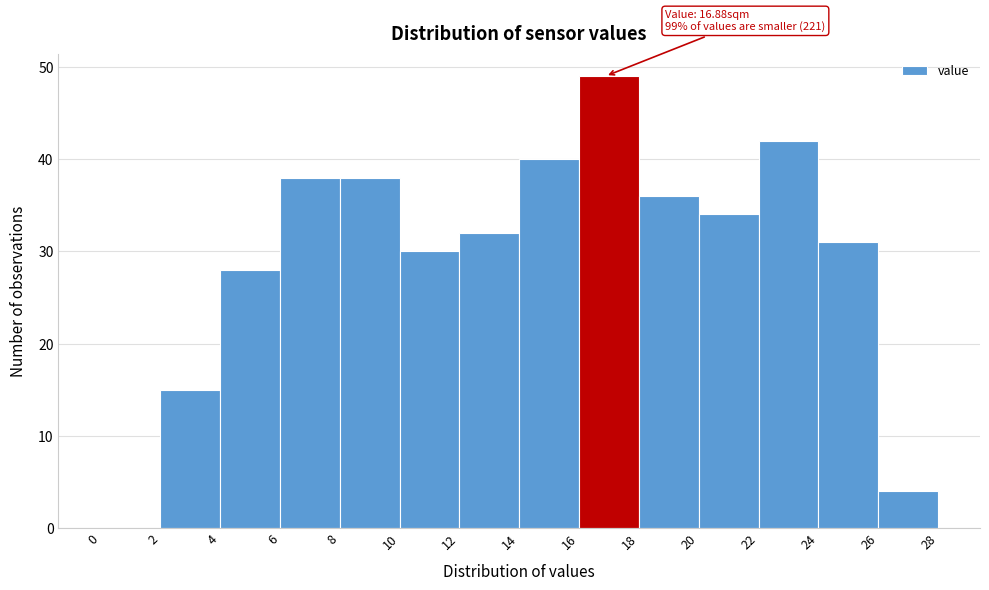

Which range on the x-axis has the tallest bar?

16 to 18